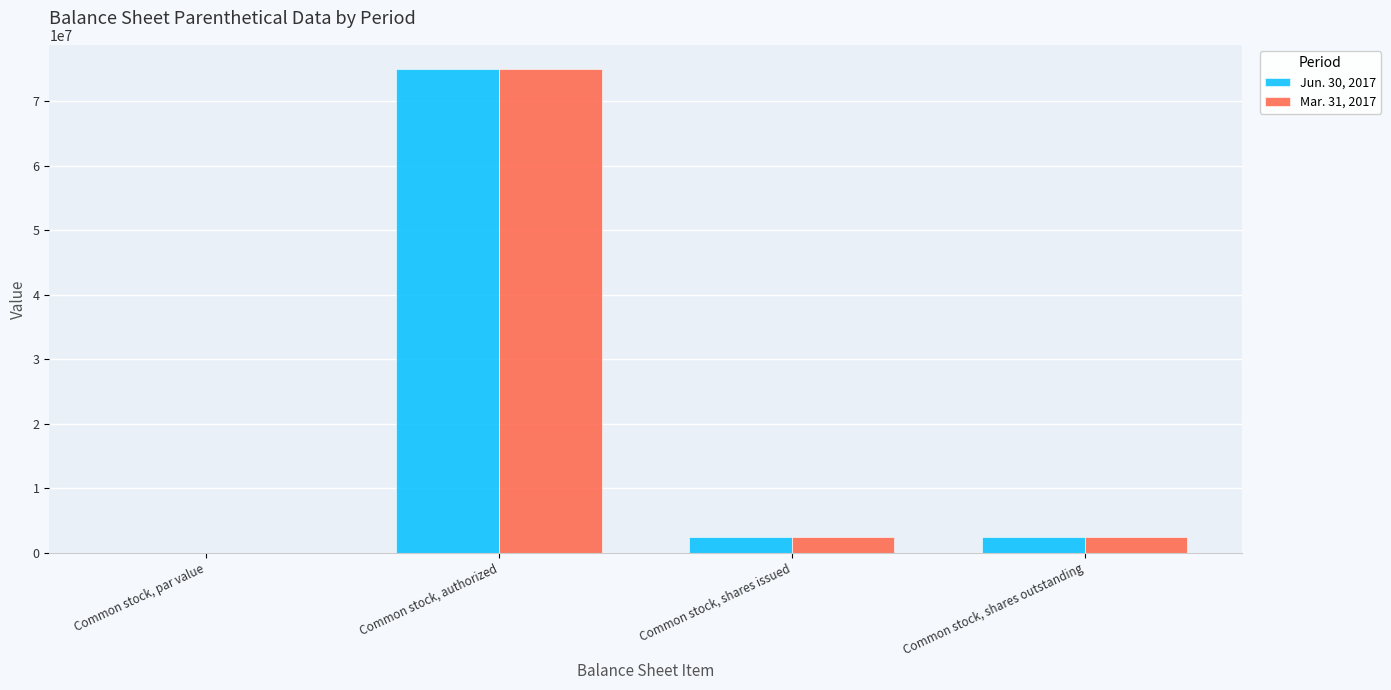

At which category is the sum across all series the highest?

Common stock, authorized